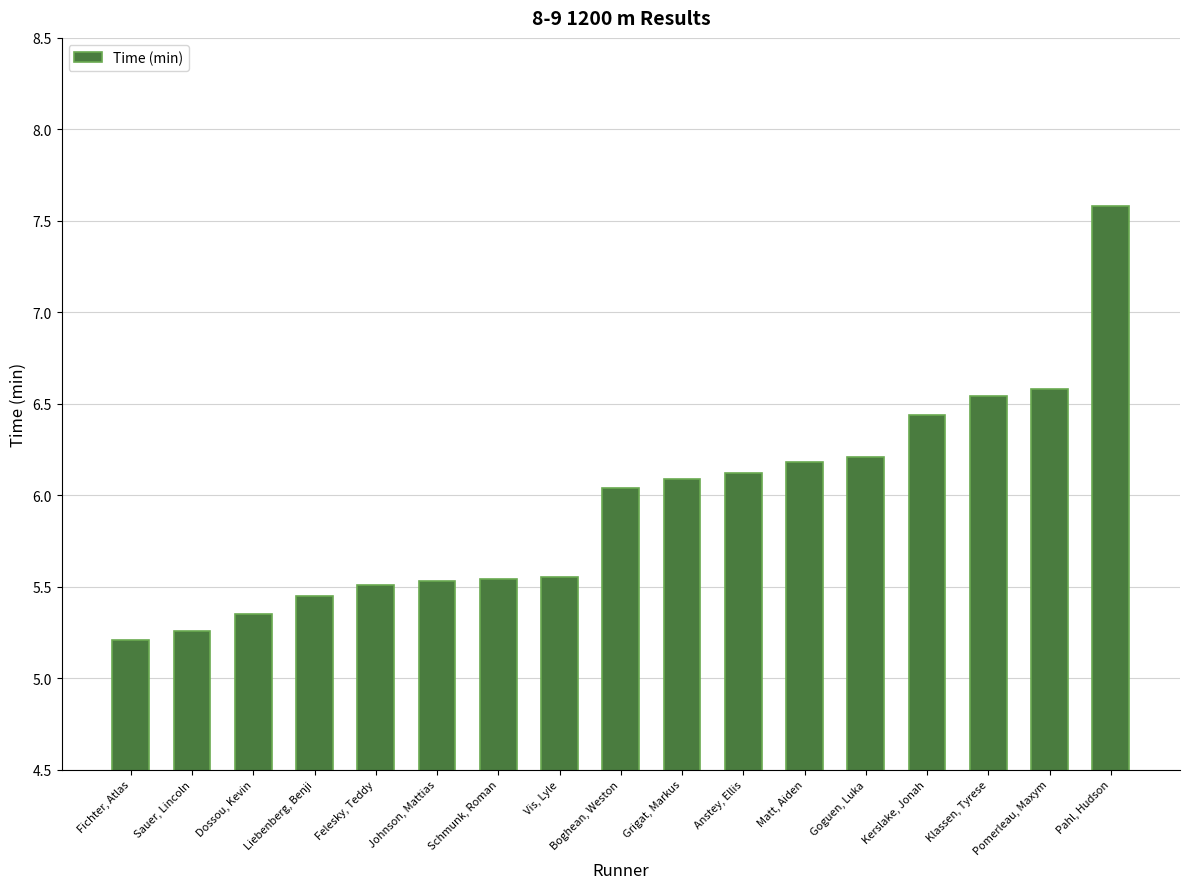

What is the label of the 12th bar from the right?

Johnson, Mattias